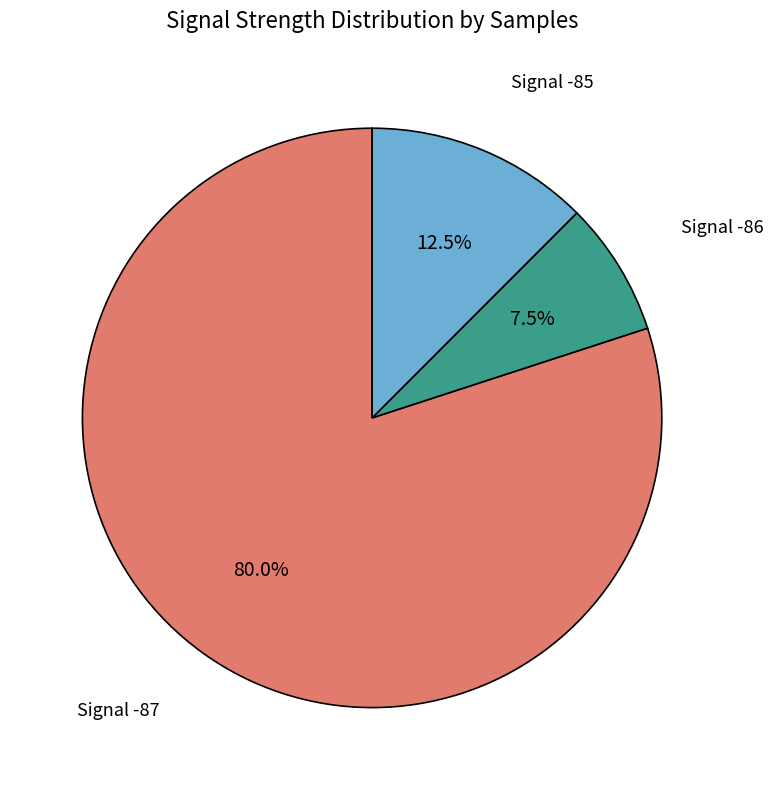

What is the ratio of the value at Signal -87 to the value at Signal -86?

10.7